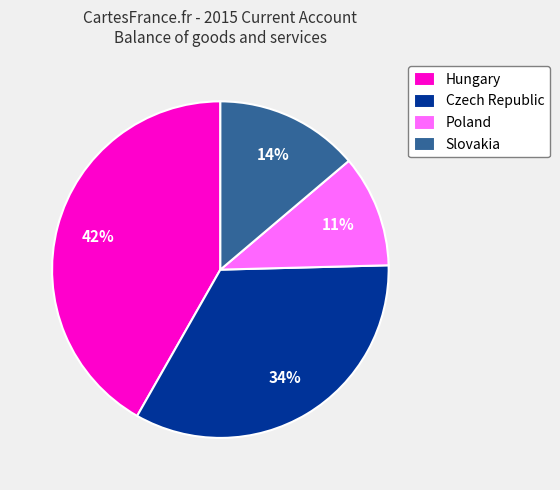

What is the largest slice in the pie chart?

Hungary